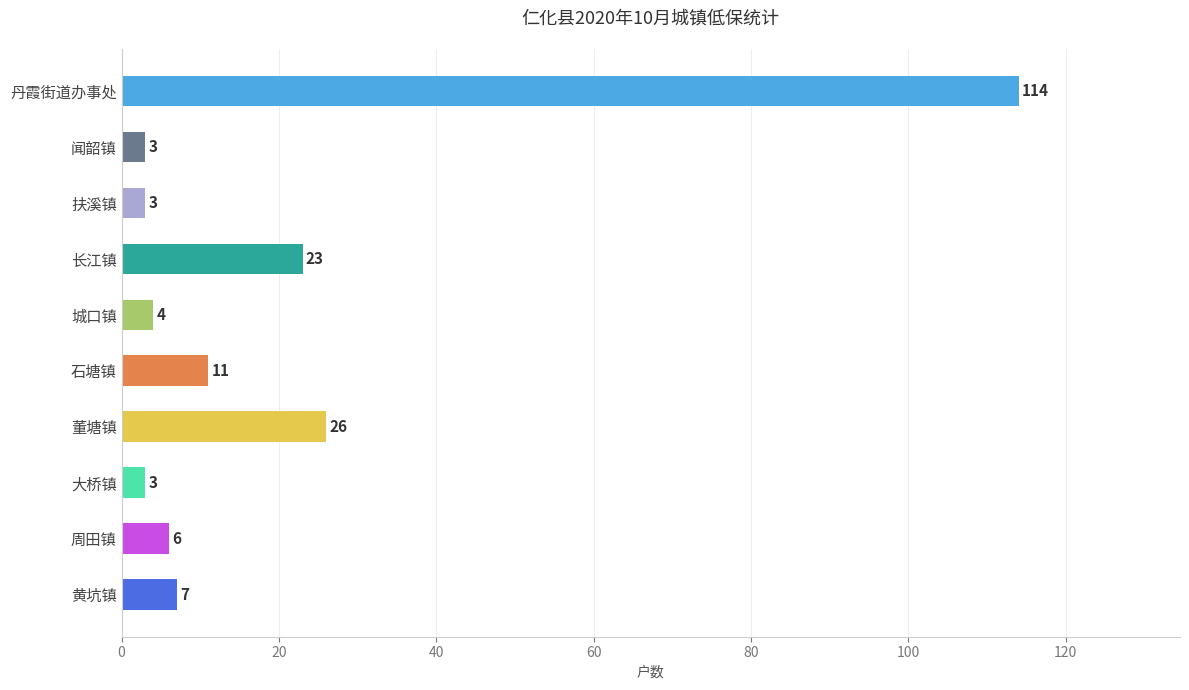

What is the change in value from 长江镇 to 周田镇?

-17